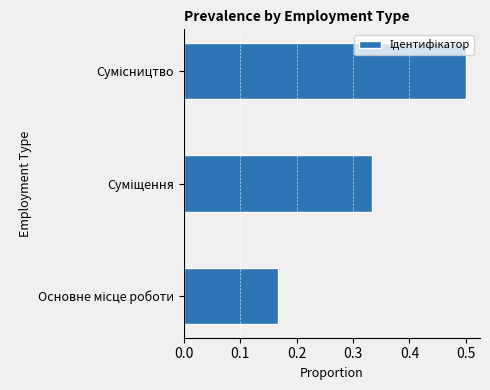

What is the greatest value displayed?

0.5